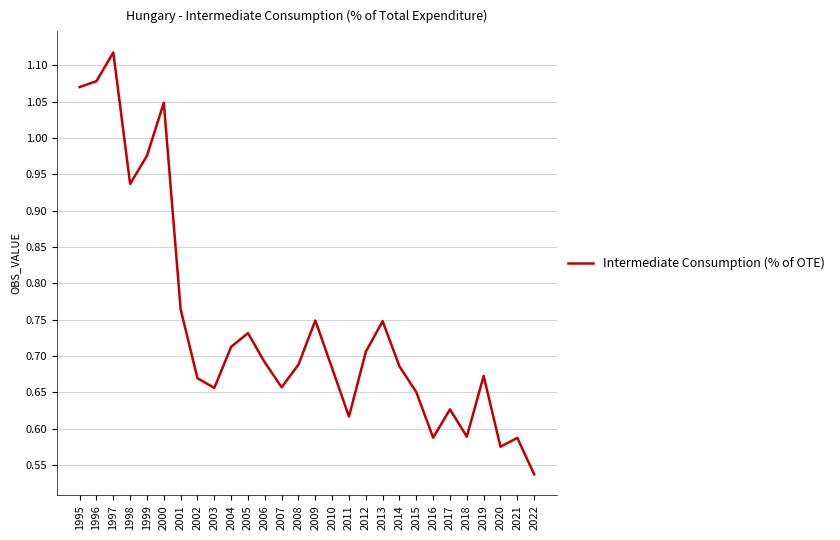

True or false: there are more than 1 points higher than both neighbors.

True